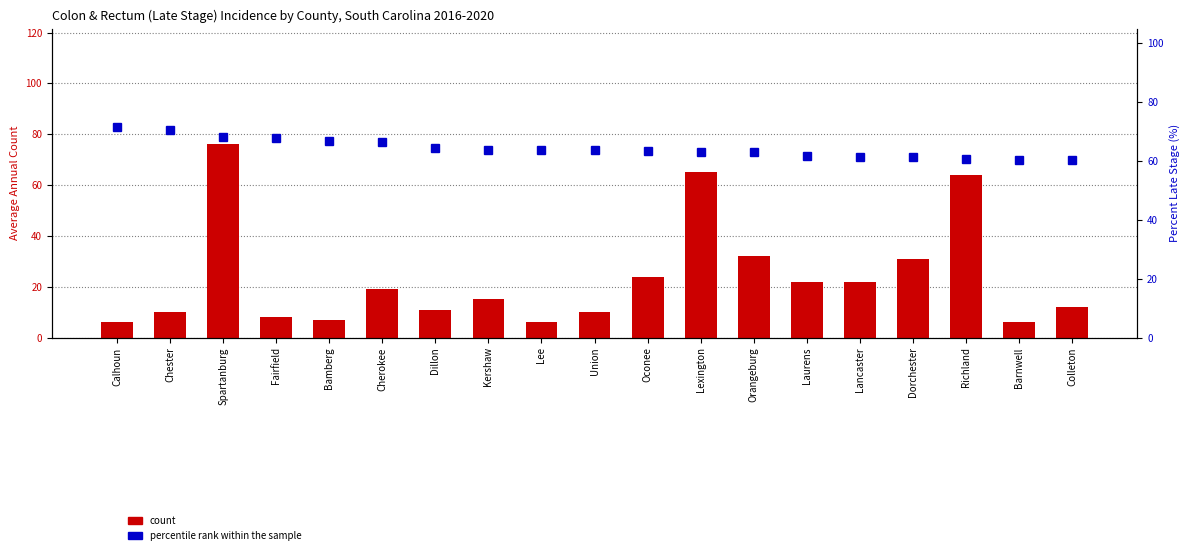

Reading left to right, what are all the values shown in this chart?

count: 6.0	10.0	76.0	8.0	7.0	19.0	11.0	15.0	6.0	10.0	24.0	65.0	32.0	22.0	22.0	31.0	64.0	6.0	12.0
percentile rank within the sample: 71.4	70.4	68.0	67.8	66.7	66.4	64.3	63.9	63.6	63.6	63.5	63.2	63.2	61.8	61.5	61.4	60.8	60.4	60.2